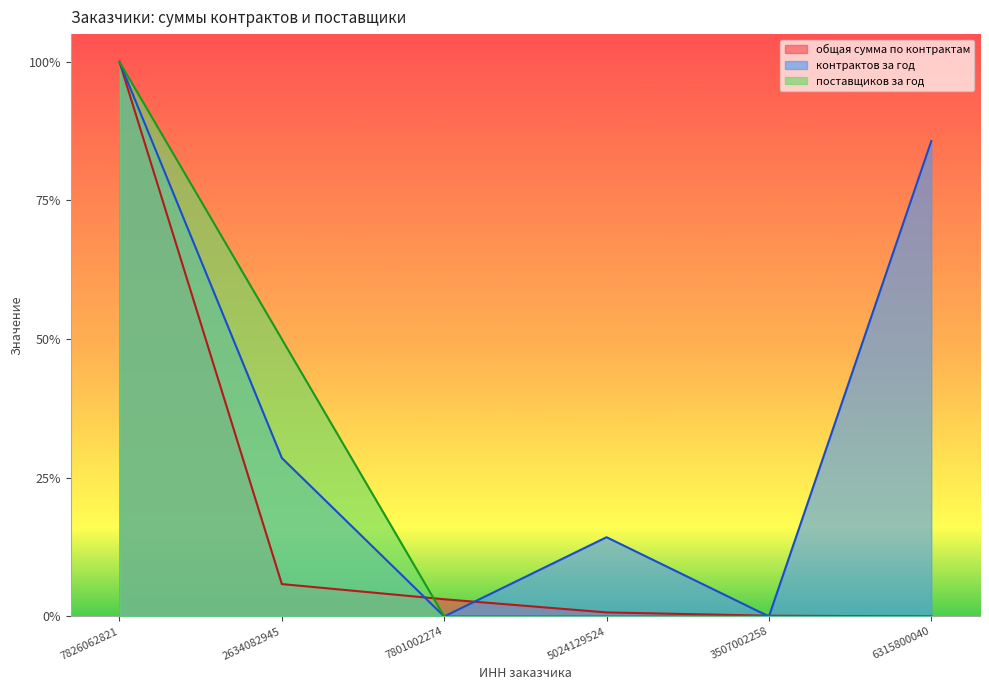

Where is контрактов за год nearest to the value 0?

7801002274